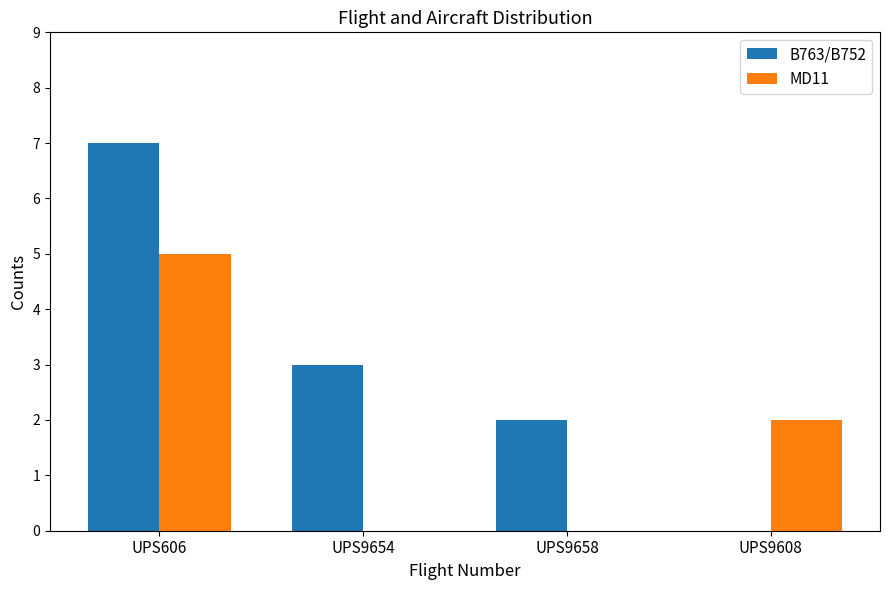

What is the sum of all MD11 values?

7